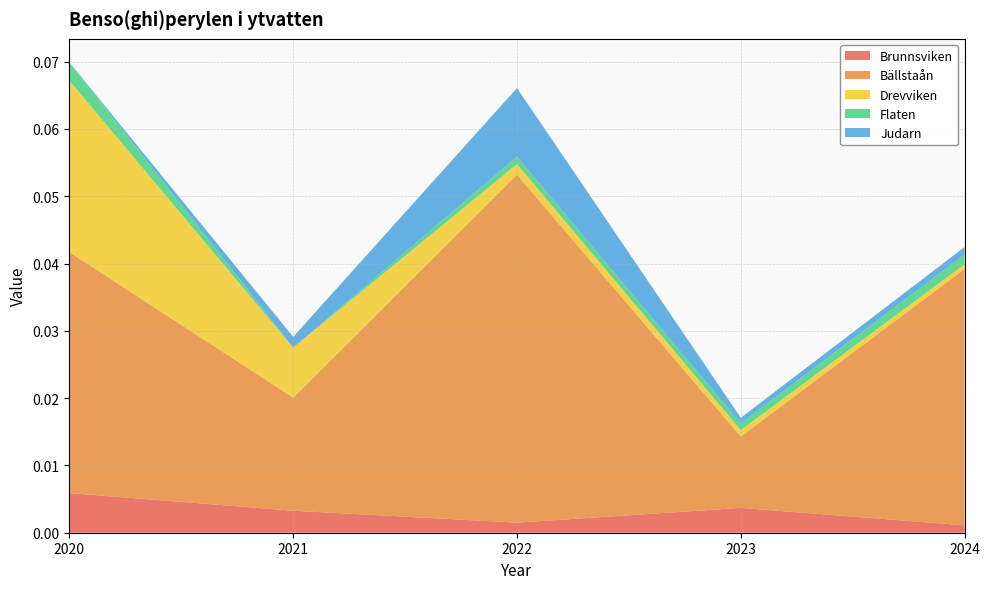

Reading right to left, transcribe all the data shown in this chart.

Brunnsviken: 2024=0.0	2023=0.0	2022=0.0	2021=0.0	2020=0.0
Bällstaån: 2024=0.0	2023=0.0	2022=0.1	2021=0.0	2020=0.0
Drevviken: 2024=0.0	2023=0.0	2022=0.0	2021=0.0	2020=0.0
Flaten: 2024=0.0	2023=0.0	2022=0.0	2021=0.0	2020=0.0
Judarn: 2024=0.0	2023=0.0	2022=0.0	2021=0.0	2020=0.0